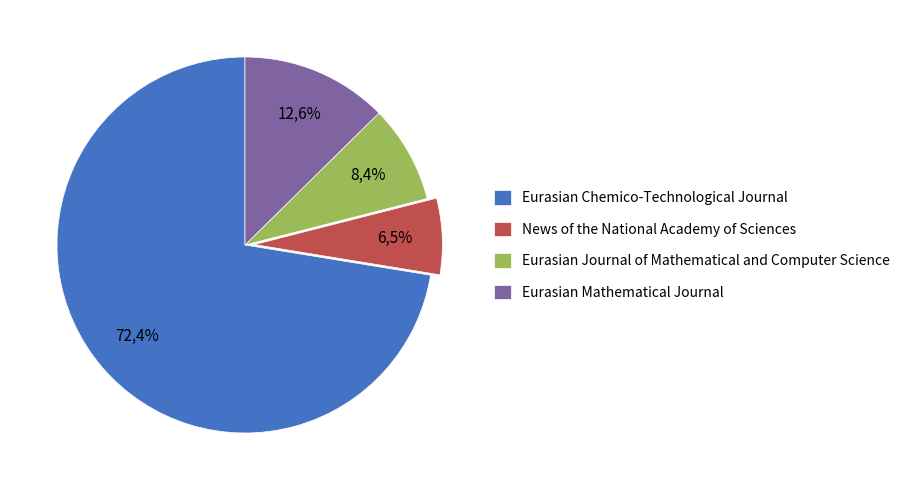

Which category accounts for the majority?

Eurasian Chemico-Technological Journal